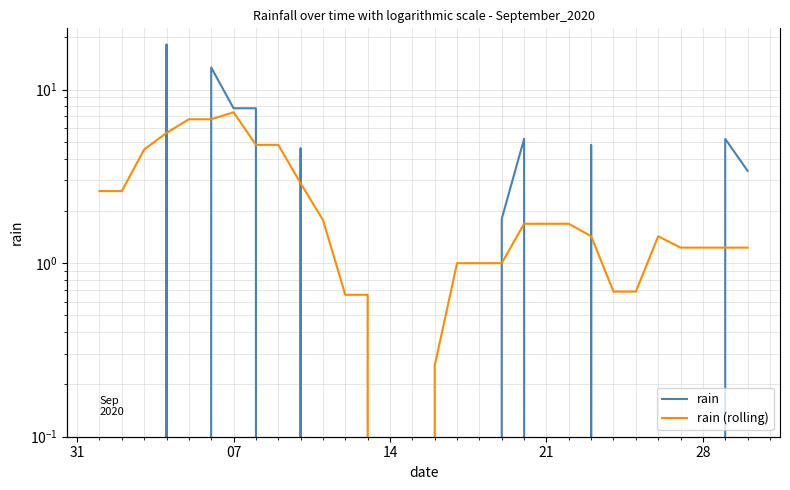

After their last crossing, which series has the higher values: rain or rain (rolling)?

rain